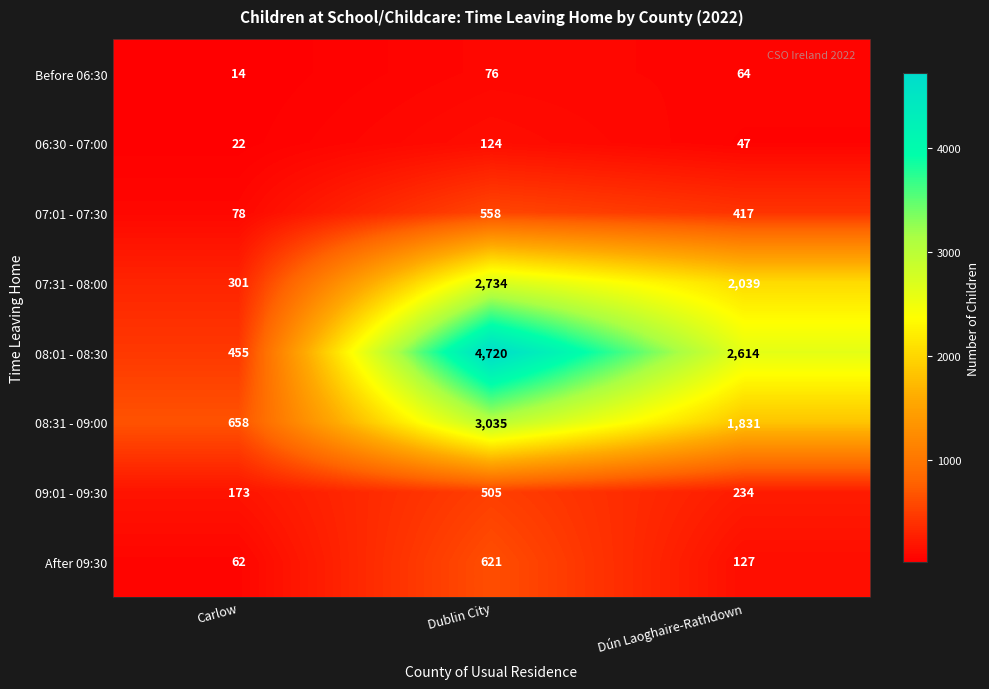

Reading left to right, list all the values displayed in this chart.

Before 06:30: 14	76	64
06:30 - 07:00: 22	124	47
07:01 - 07:30: 78	558	417
07:31 - 08:00: 301	2734	2039
08:01 - 08:30: 455	4720	2614
08:31 - 09:00: 658	3035	1831
09:01 - 09:30: 173	505	234
After 09:30: 62	621	127